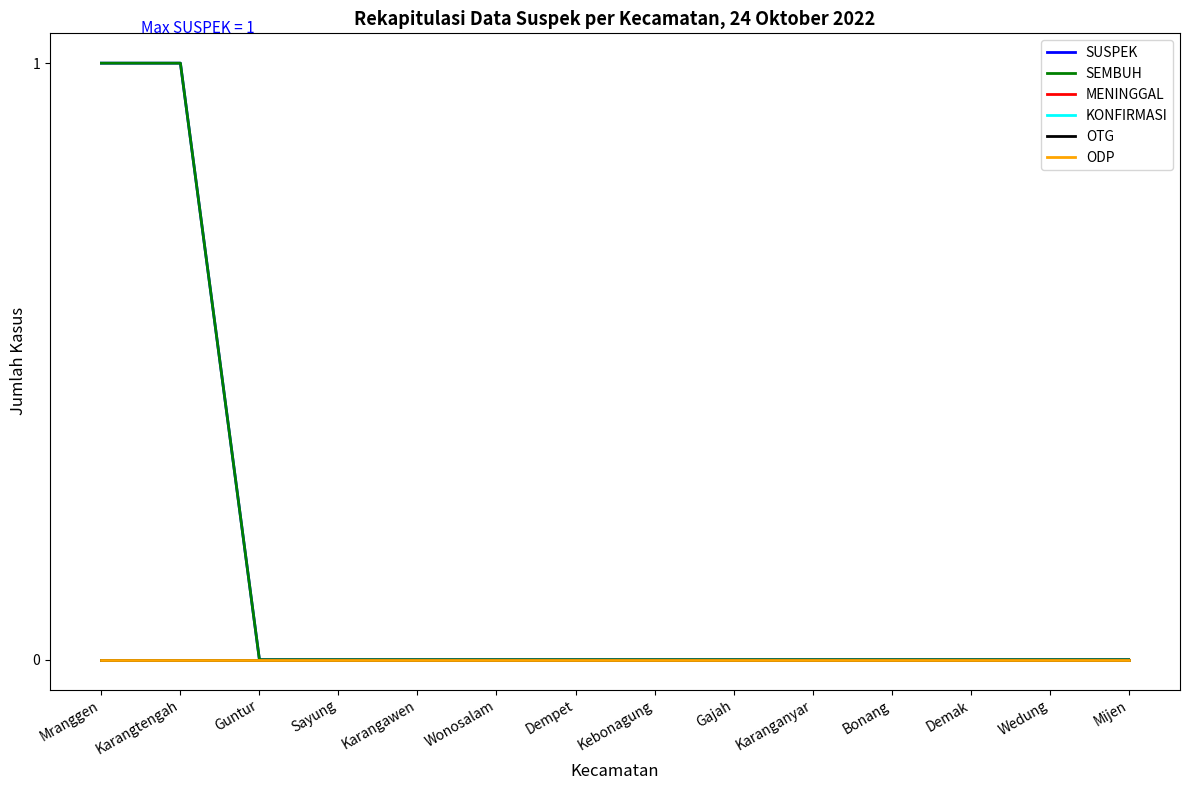

True or false: ODP and KONFIRMASI cross at least once.

False